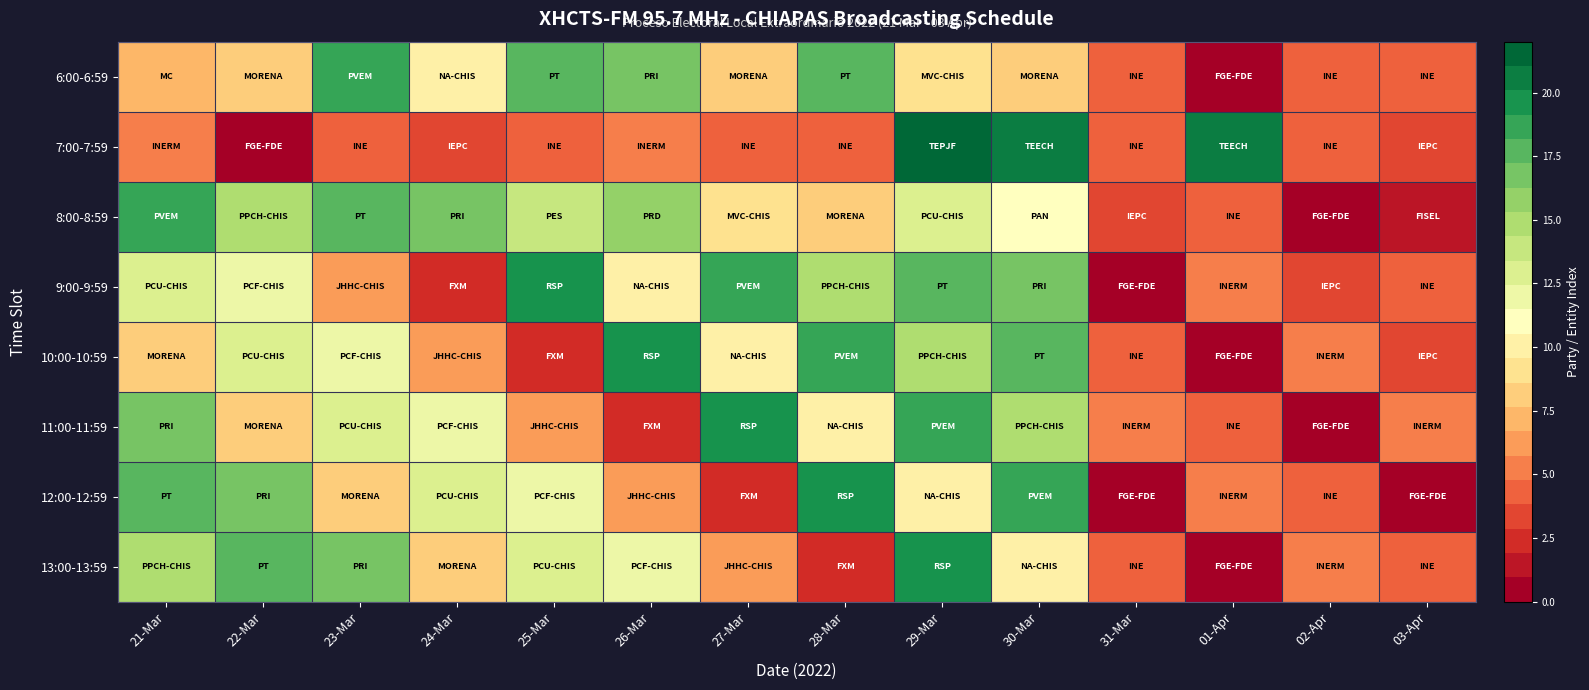

How many distinct data groups are displayed?

8